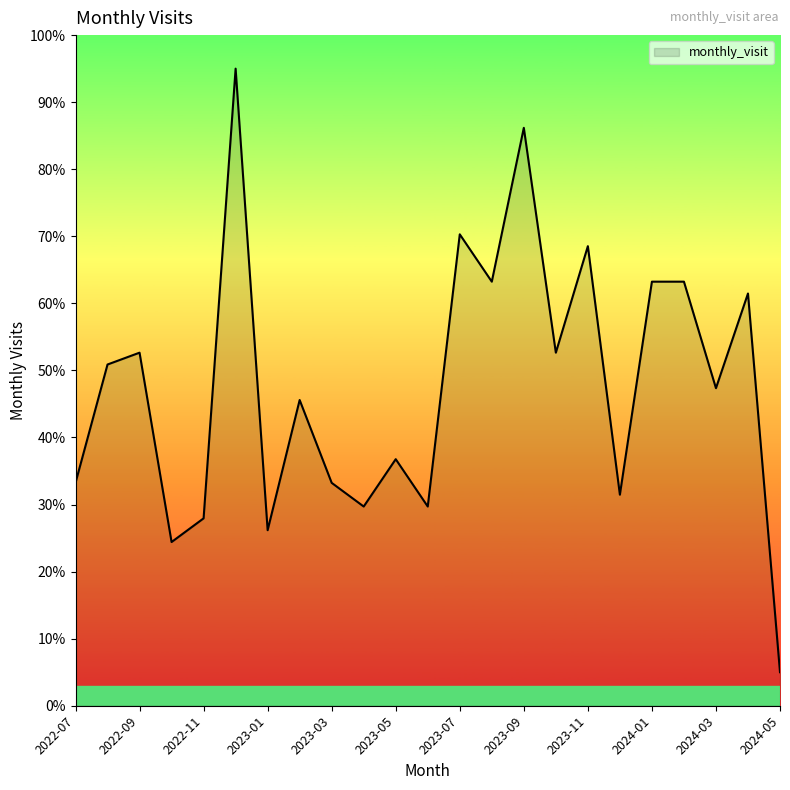

What is the minimum value shown in the chart?

5.0